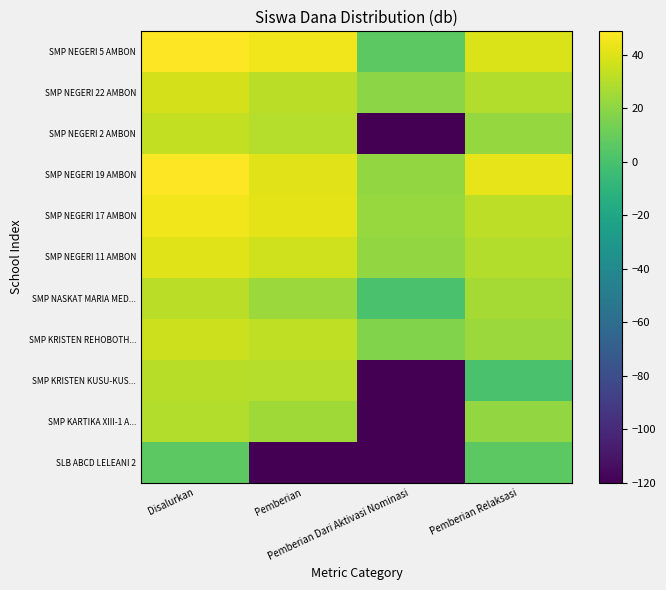

Count the number of data series in this chart.

11